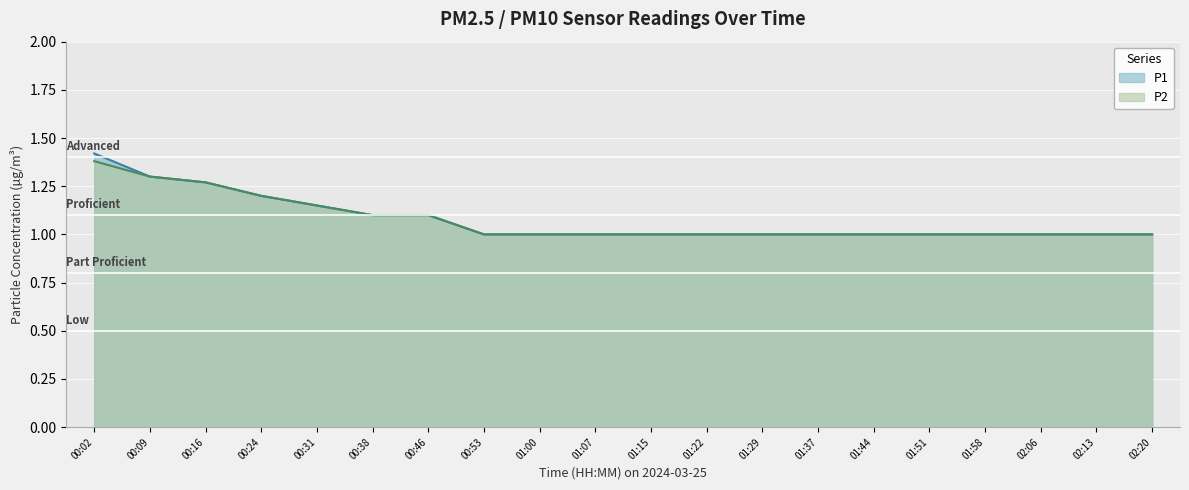

What is the minimum value shown in the chart?

1.0